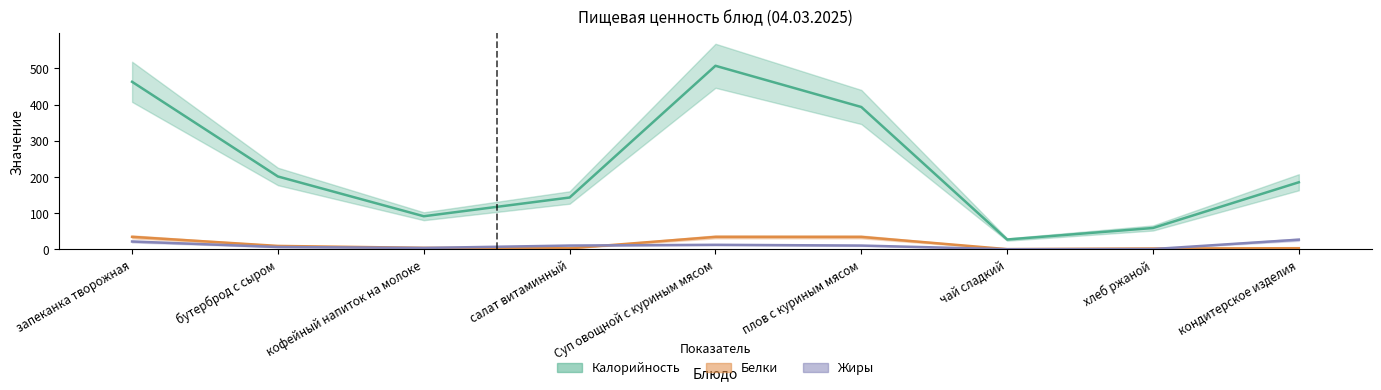

Which label corresponds to the largest value in the chart?

Суп овощной с куриным мясом